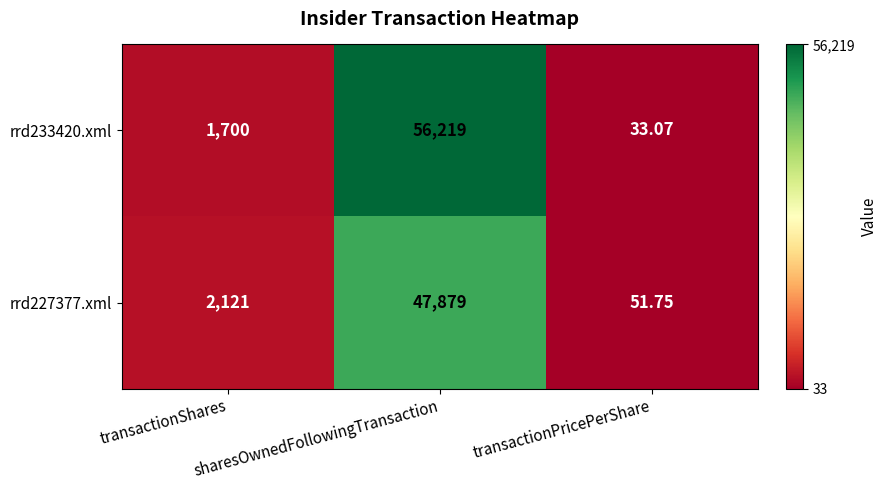

Which category has the lowest value in the rrd227377.xml series?

transactionPricePerShare